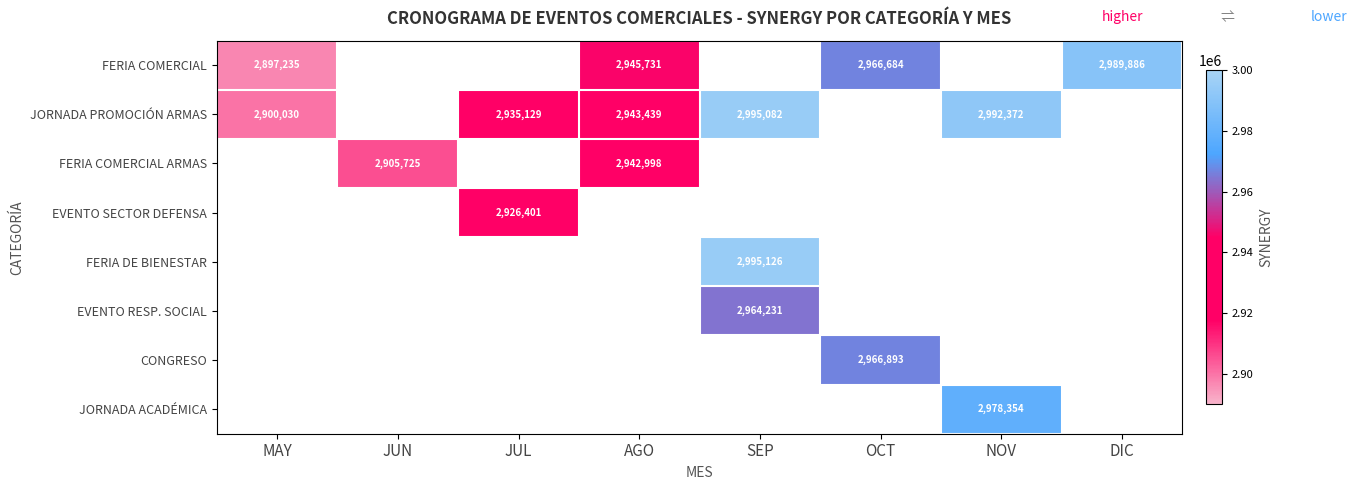

The FERIA COMERCIAL series shows 4196117 at MAY. True or false?

False